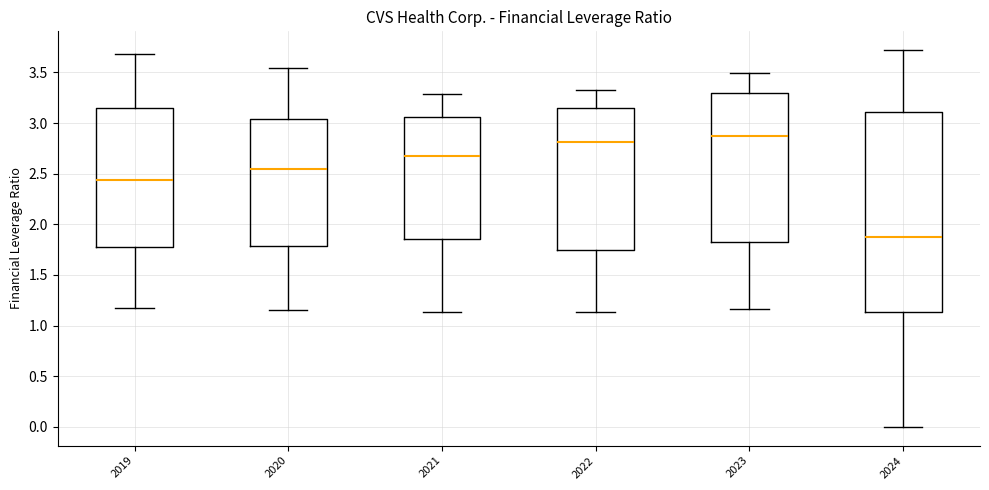

Which box's median line is the highest?

2023